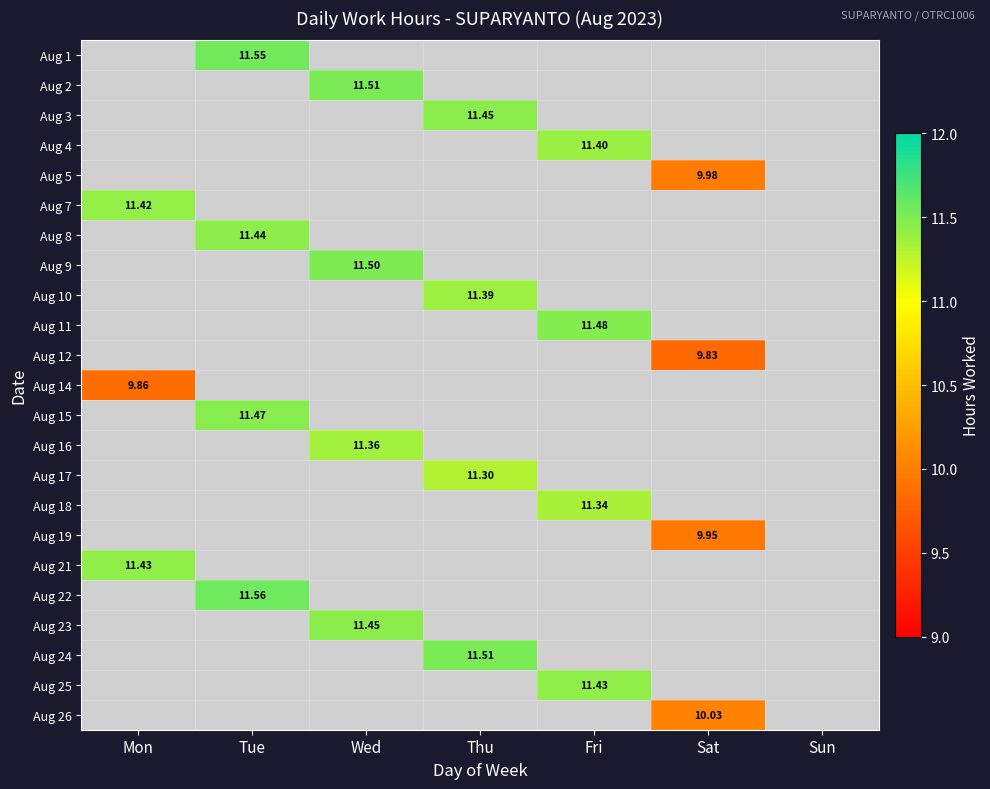

Is it true that Aug 23 equals -7.7 at Thu?

False